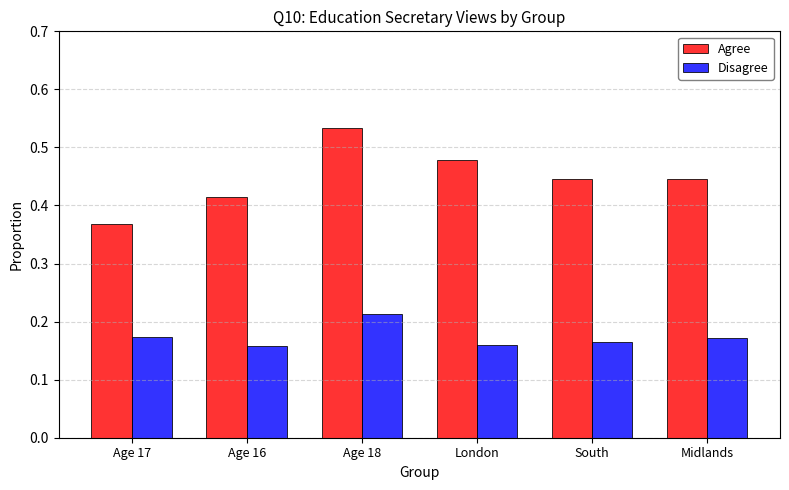

How many bars are there in each group?

2